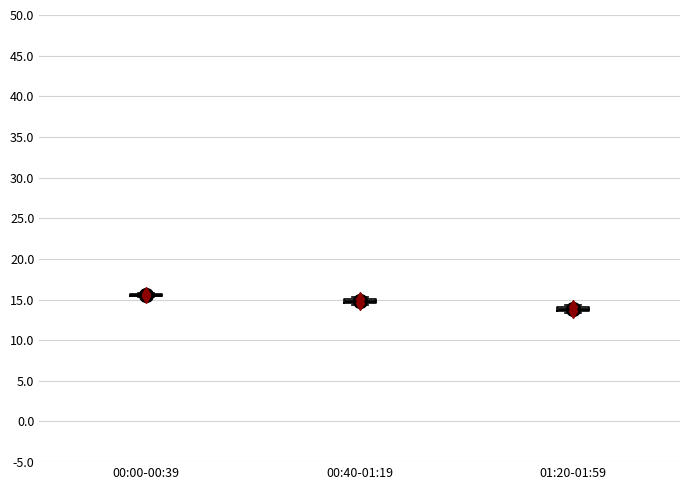

Where is the lower edge of the box for 00:40-01:19 on the y-axis? The values are not printed on the chart, so give them approximately, as read against the axis.

14.5